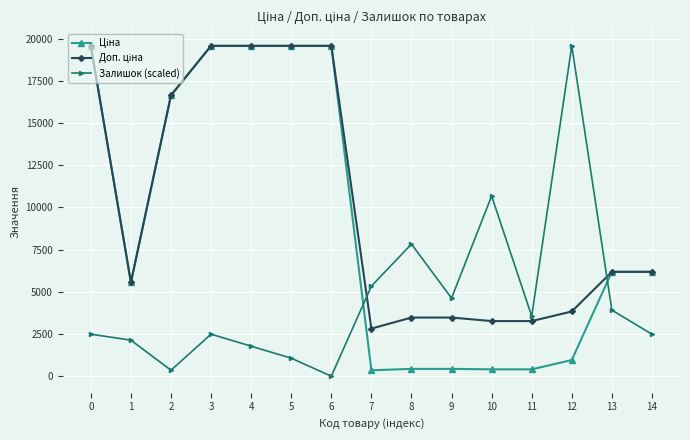

Is it true that Залишок (scaled) equals 2449.7 at 13?

False